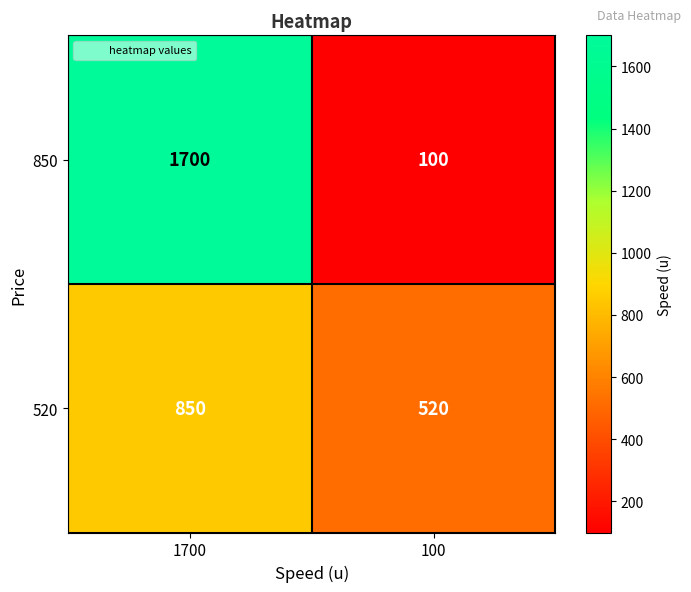

Read the 850 value at 100.

100